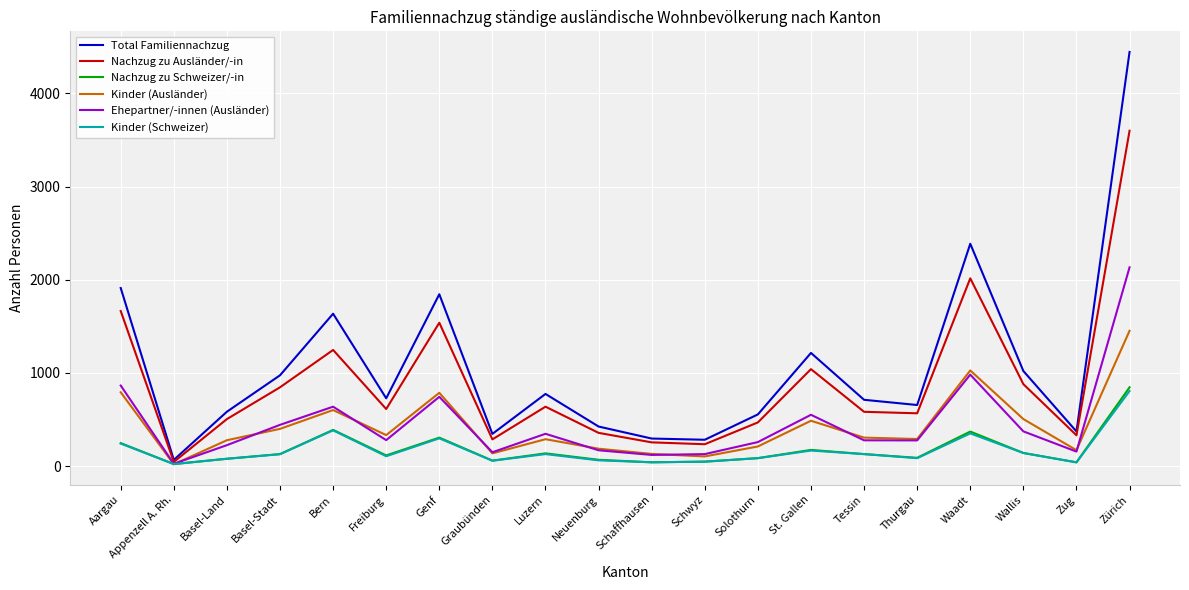

What is the minimum value for Nachzug zu Schweizer/-in?

22